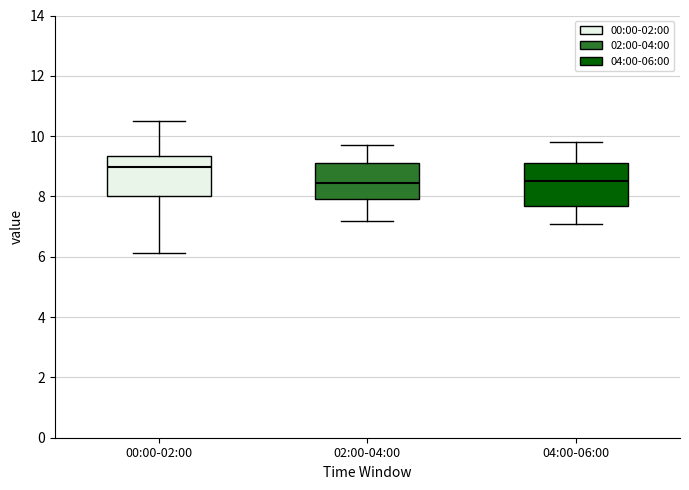

Reading left to right, read every box against the y-axis: the position of its median line, the range the box covers, and the ends of its whiskers. The values are not printed on the chart, so give them approximately, as read against the axis.

00:00-02:00: median 9.0, box 8.0 to 9.4, whiskers 6.2 to 10.6
02:00-04:00: median 8.4, box 8.0 to 9.2, whiskers 7.2 to 9.8
04:00-06:00: median 8.6, box 7.6 to 9.2, whiskers 7.2 to 9.8